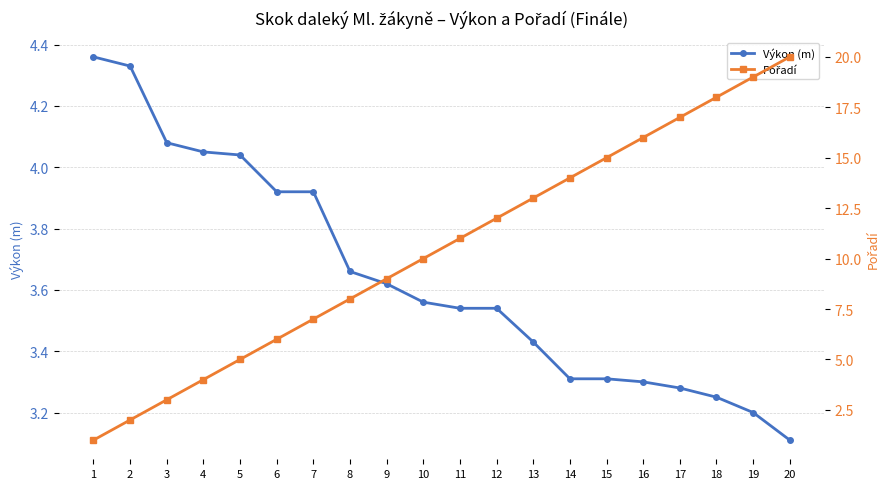

What is the maximum value for Výkon (m)?

4.4